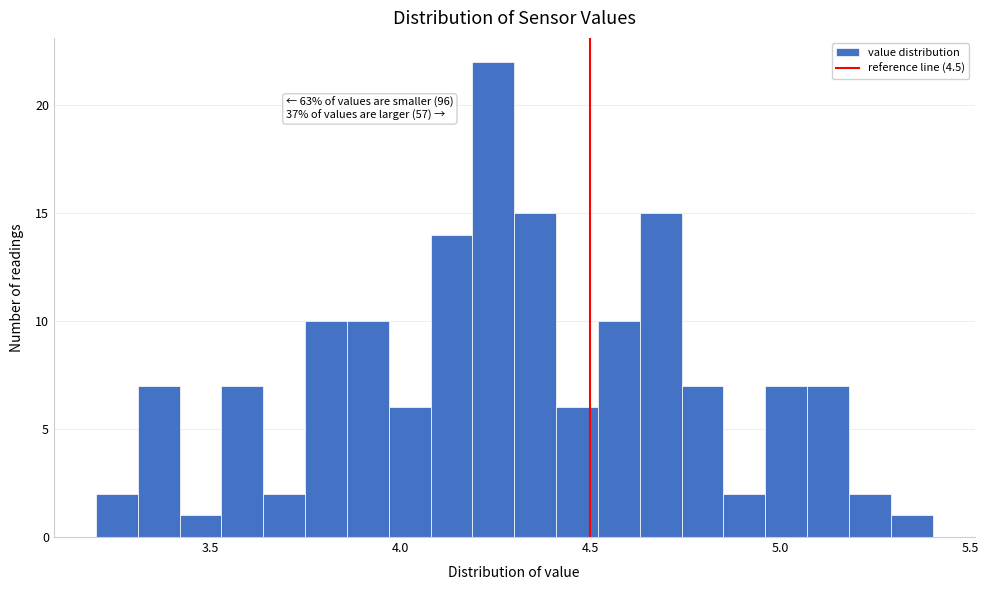

Around what value on the x-axis is the tallest bar? Give the approximate position of its centre, as read against the axis.

4.25